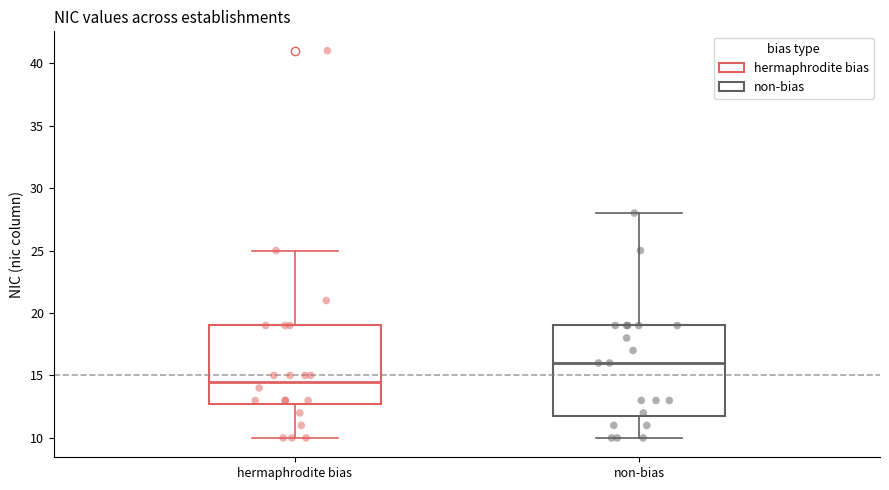

Which box's median line is the lowest?

hermaphrodite bias